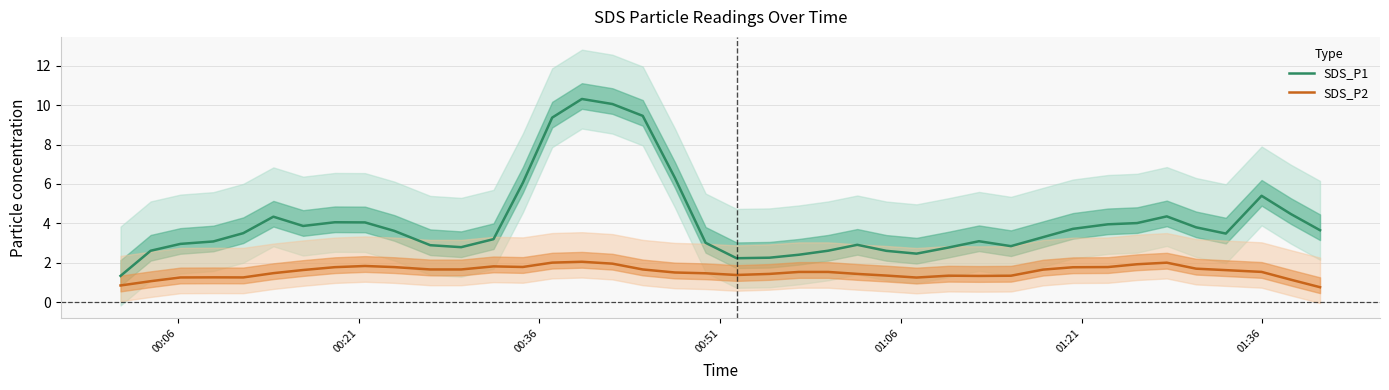

How many interior local peaks does the SDS_P1 series have?

7